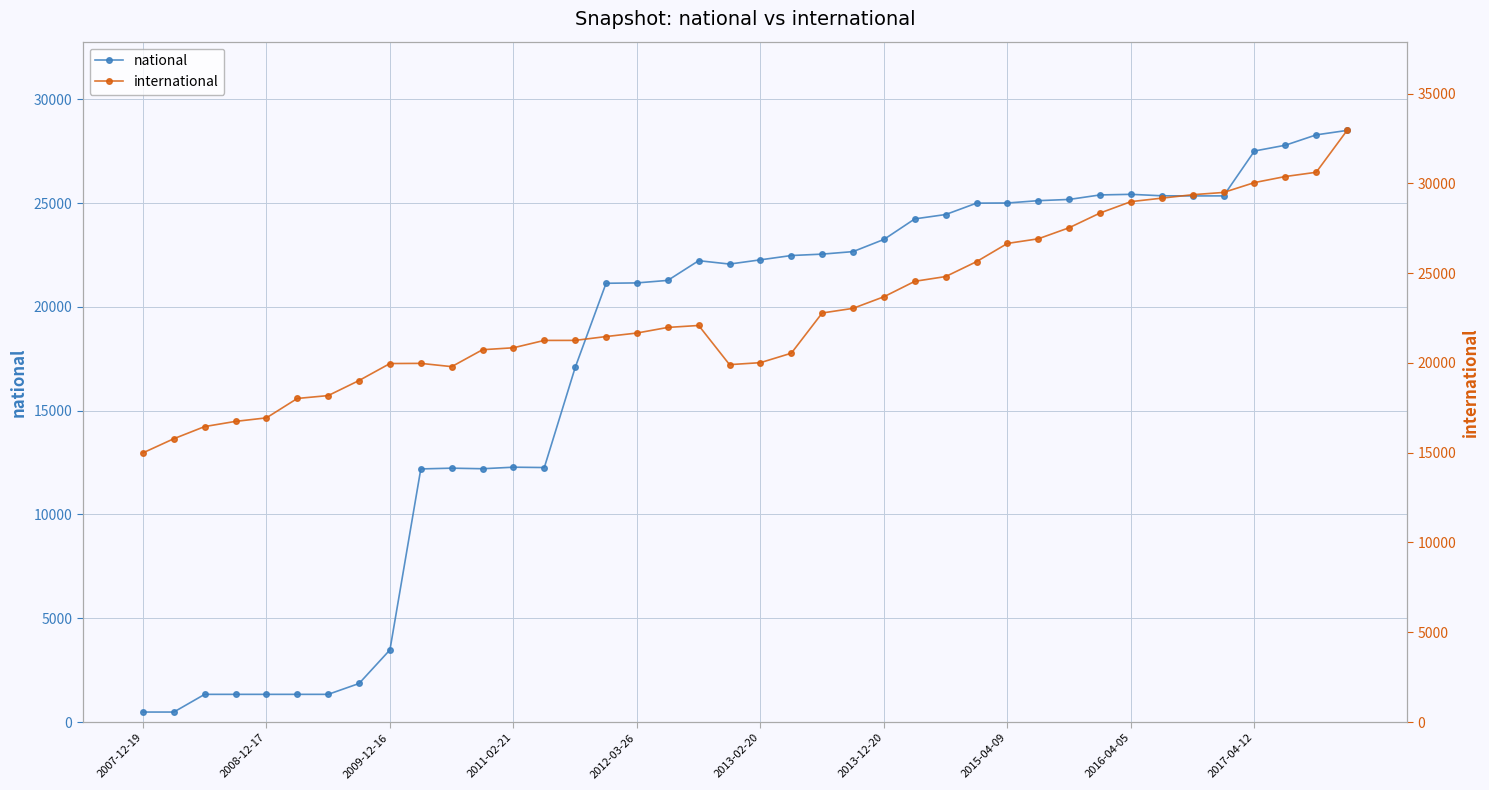

What is the label of the 20th point from the left?

19